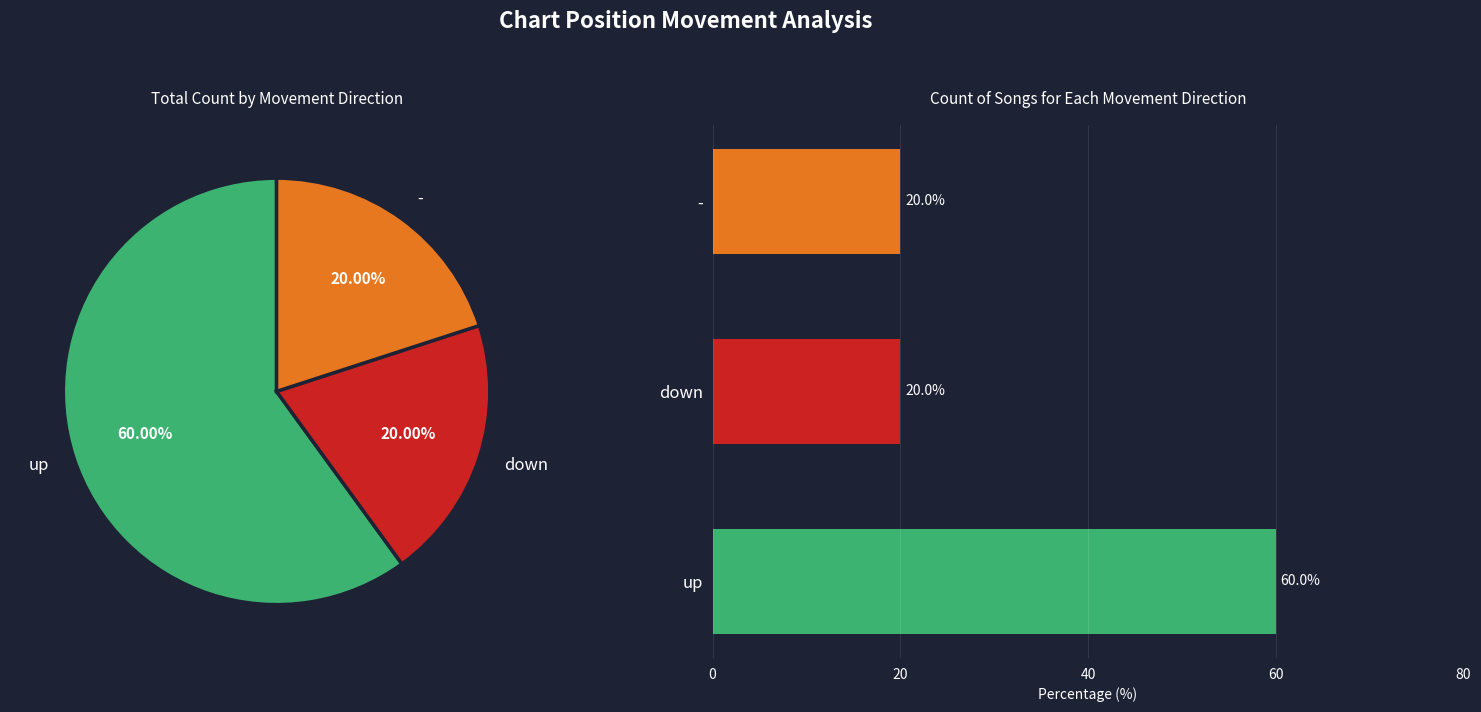

Does any single category account for the majority?

Yes